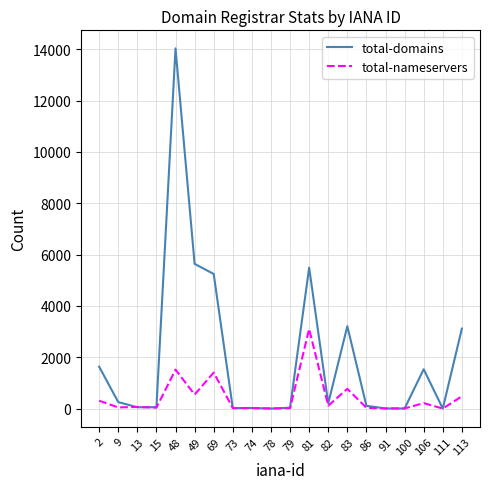

At which label is total-nameservers closest to 1551?

48